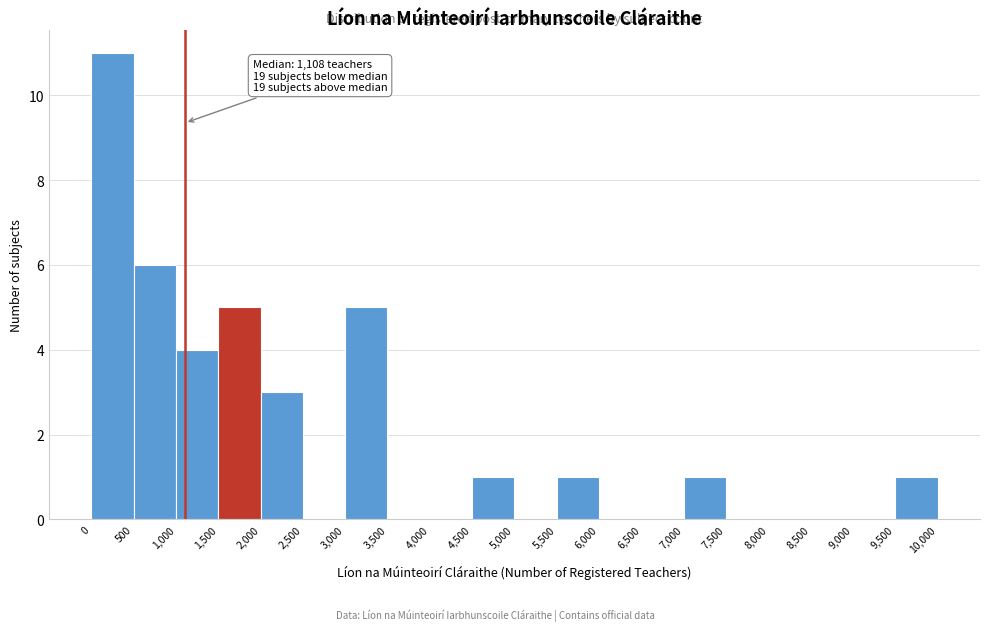

Which range on the x-axis has the tallest bar?

0 to 500